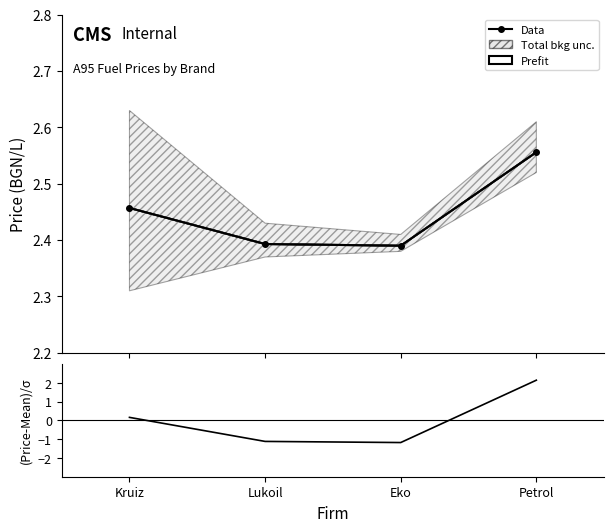

What is the greatest value displayed?

2.6